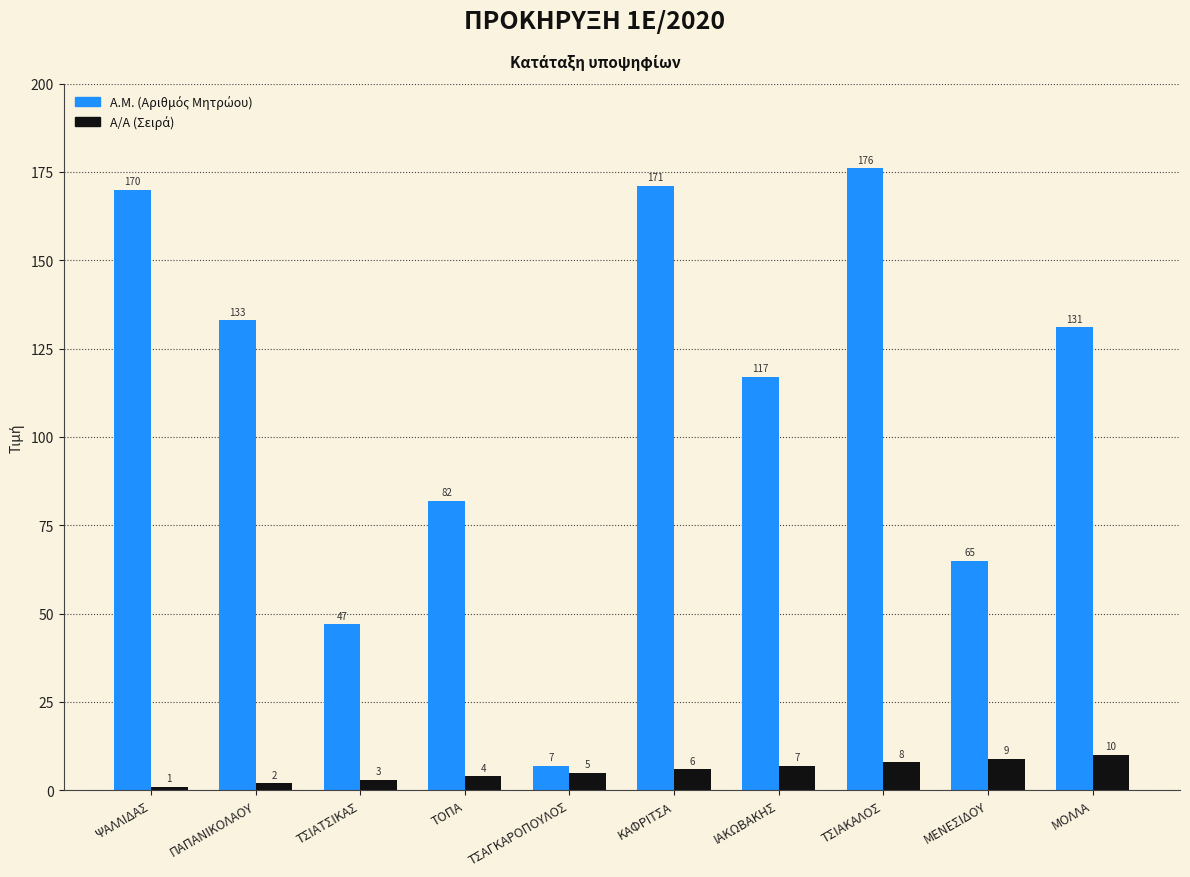

What is the difference between the highest and lowest values at ΜΕΝΕΣΙΔΟΥ?

56